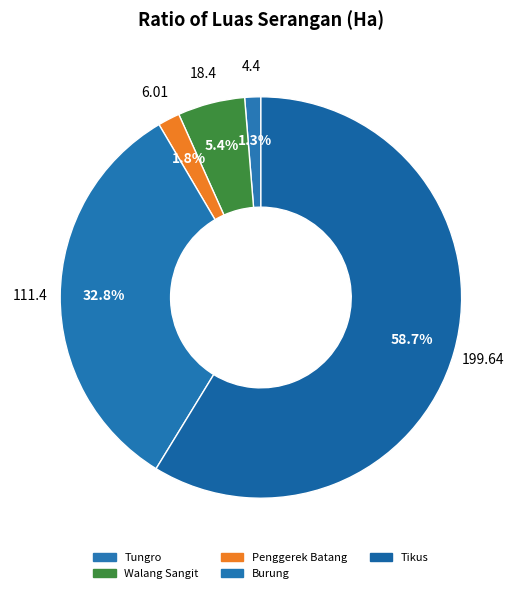

Is there a majority slice in this chart?

Yes